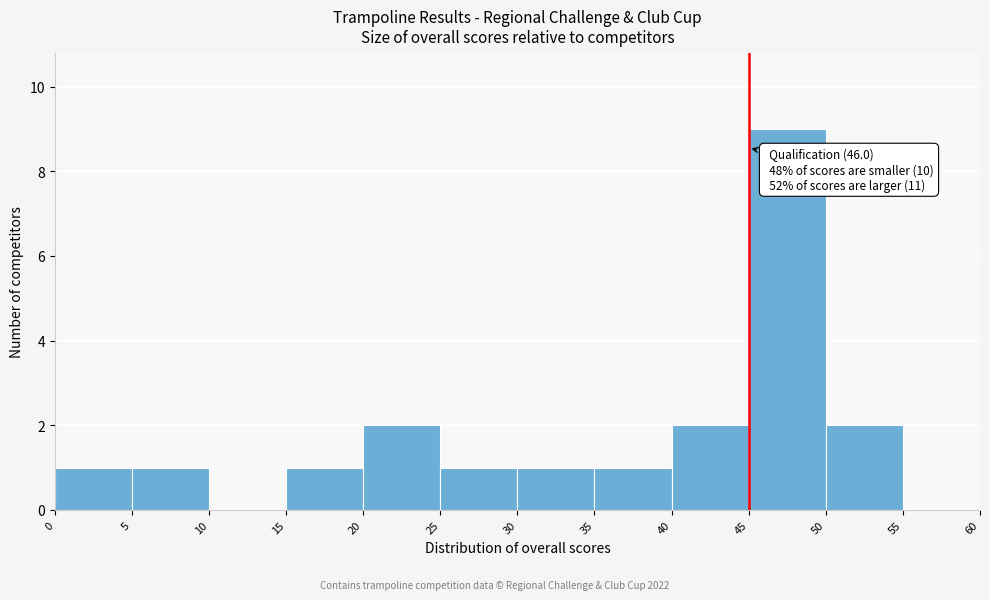

Which range on the x-axis has the tallest bar?

45 to 50